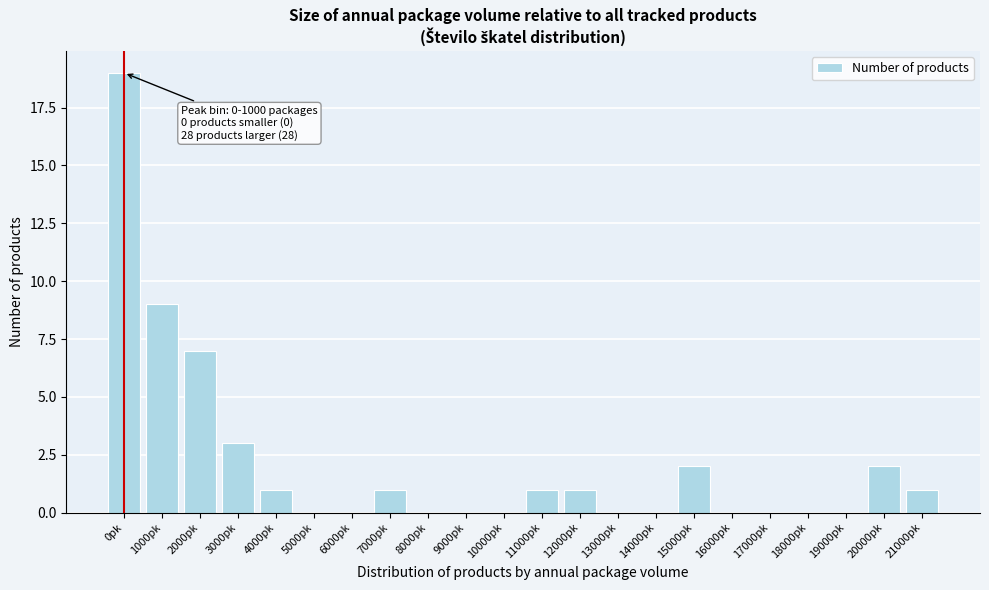

Reading left to right, what are all the values shown in this chart?

0pk=19	1000pk=9	2000pk=7	3000pk=3	4000pk=1	5000pk=0	6000pk=0	7000pk=1	8000pk=0	9000pk=0	10000pk=0	11000pk=1	12000pk=1	13000pk=0	14000pk=0	15000pk=2	16000pk=0	17000pk=0	18000pk=0	19000pk=0	20000pk=2	21000pk=1